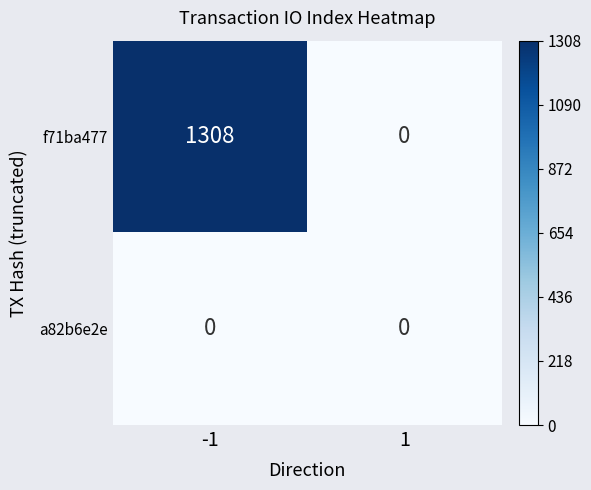

What is the greatest value displayed?

1308